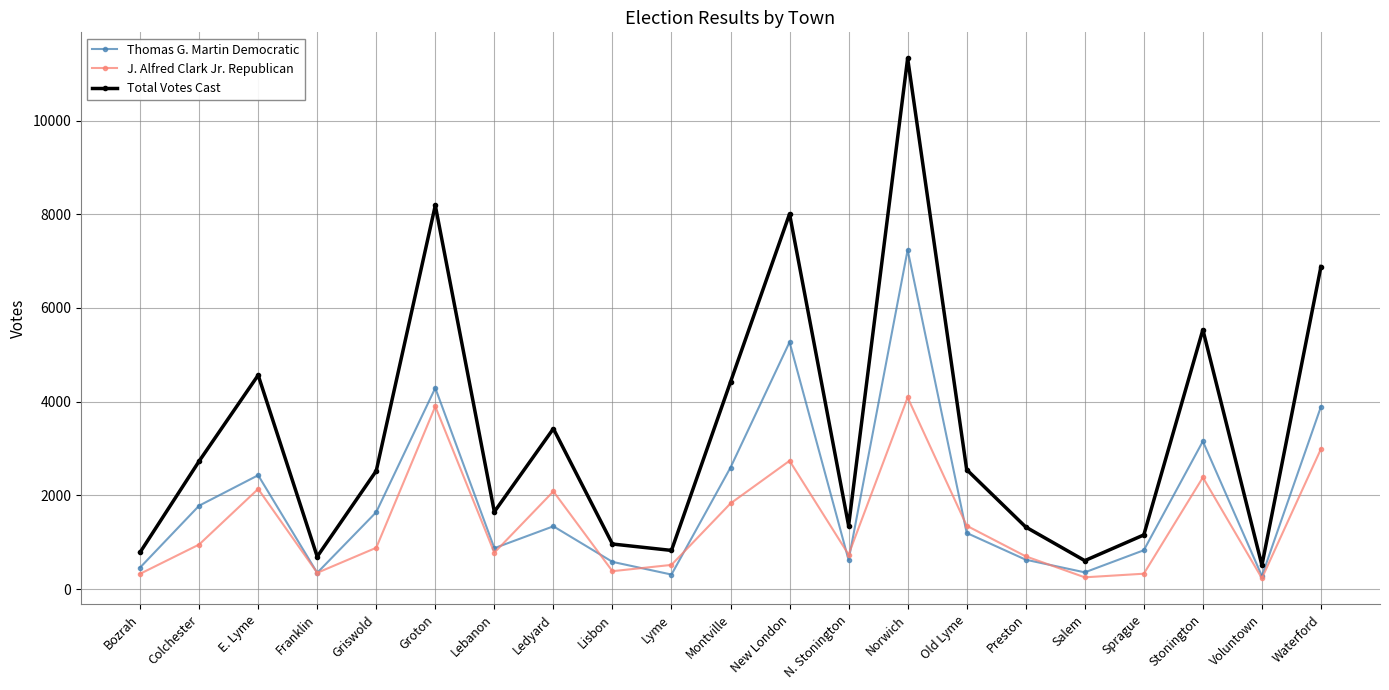

How many data points does each series have?

21